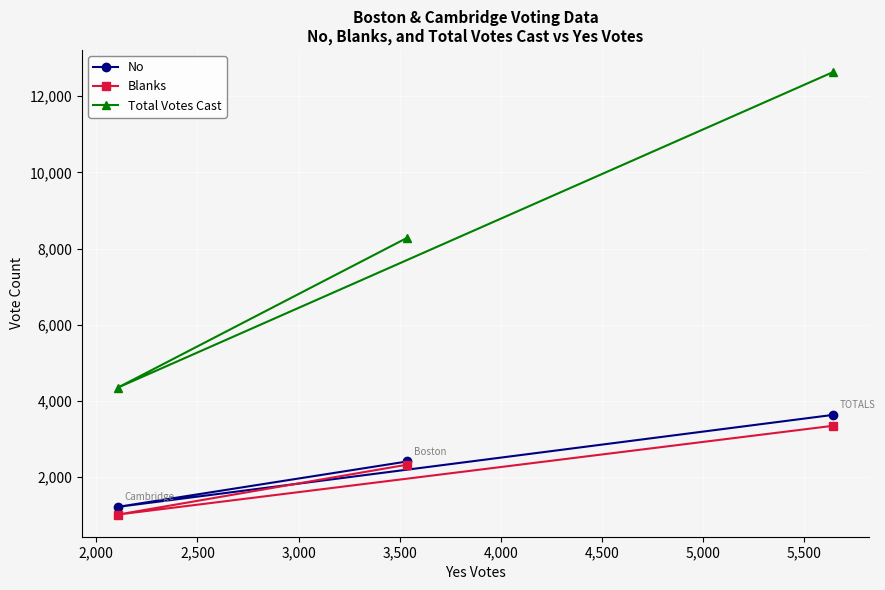

What is the minimum value shown in the chart?

1021